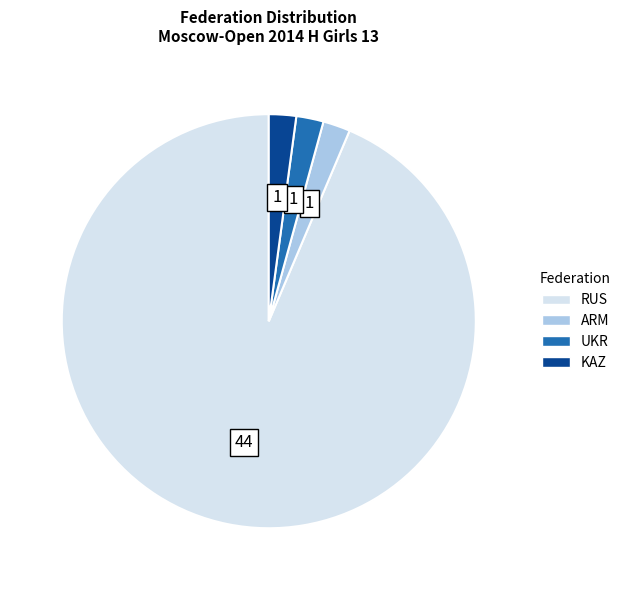

Approximately how many times larger is the value at KAZ compared to ARM?

1.0